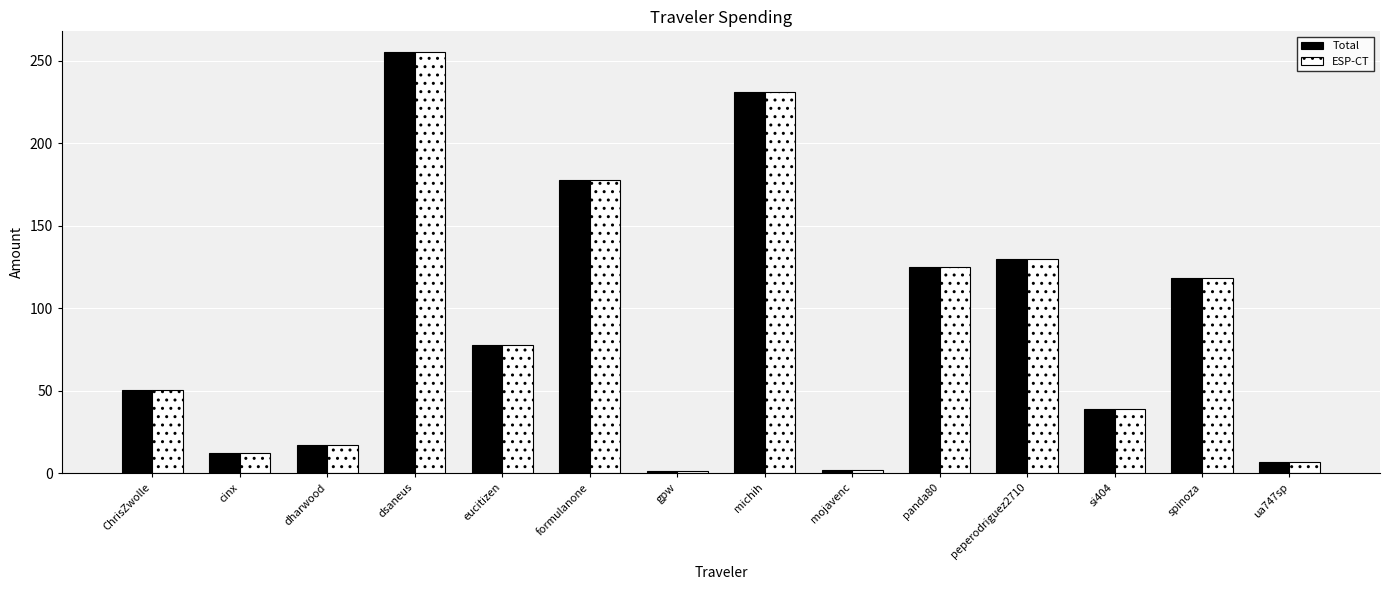

Does the chart contain stacked bars?

No